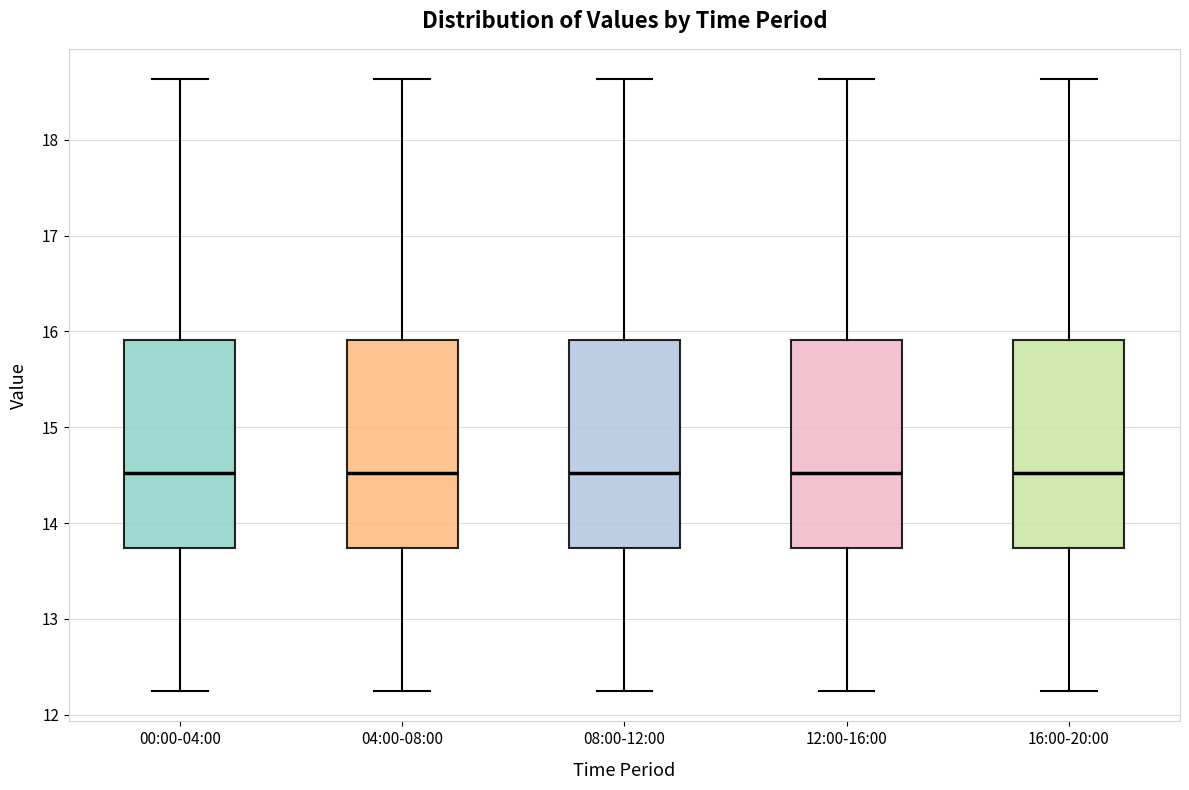

Reading left to right, transcribe this box plot: for each box, give where its median line is, the range the box spans, and where its two whiskers end, as read against the y-axis. The values are not printed on the chart, so give them approximately, as read against the axis.

00:00-04:00: median 14.5, box 13.7 to 15.9, whiskers 12.3 to 18.6
04:00-08:00: median 14.5, box 13.7 to 15.9, whiskers 12.3 to 18.6
08:00-12:00: median 14.5, box 13.7 to 15.9, whiskers 12.3 to 18.6
12:00-16:00: median 14.5, box 13.7 to 15.9, whiskers 12.3 to 18.6
16:00-20:00: median 14.5, box 13.7 to 15.9, whiskers 12.3 to 18.6